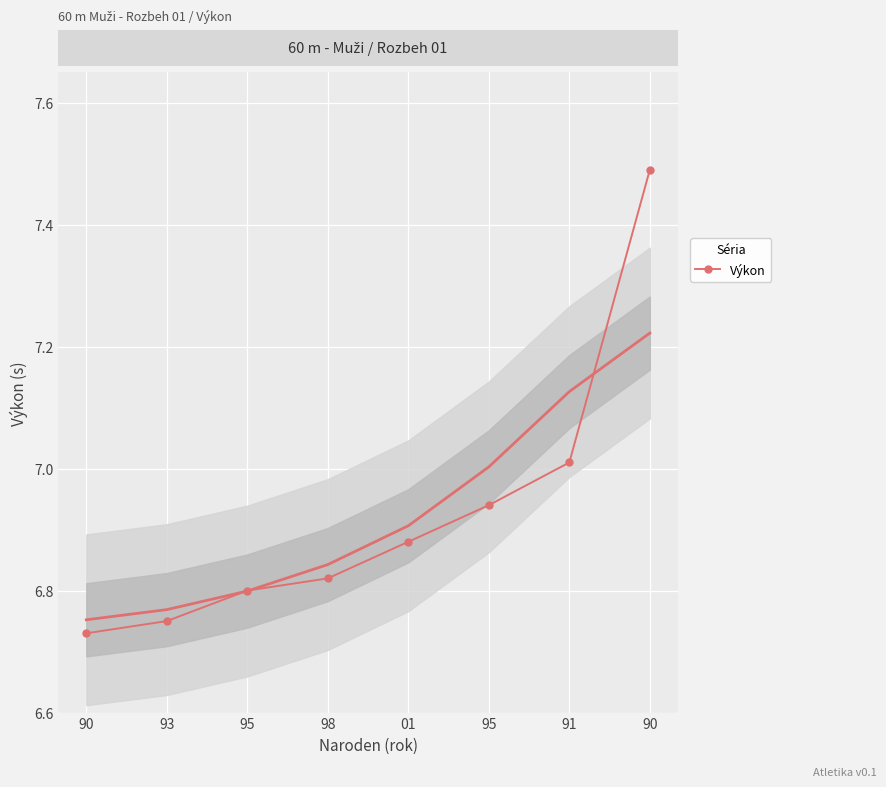

Reading left to right, transcribe all the data shown in this chart.

6.7	6.8	6.8	6.8	6.9	6.9	7.0	7.5